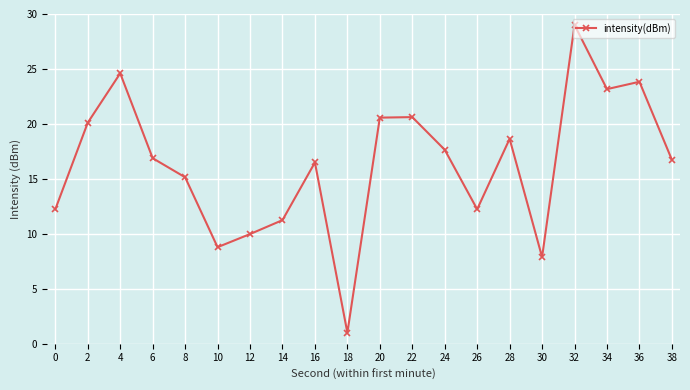

What is the greatest value displayed?

29.0